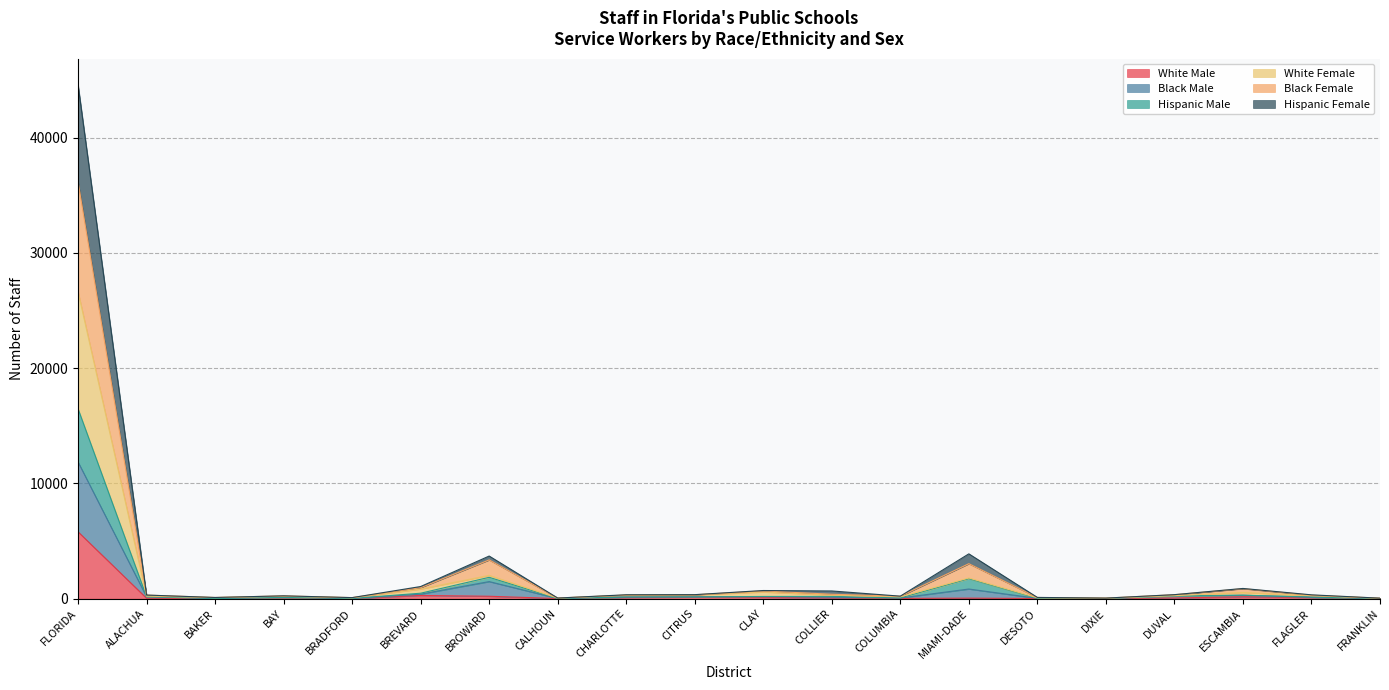

At which category is the sum across all series the highest?

FLORIDA